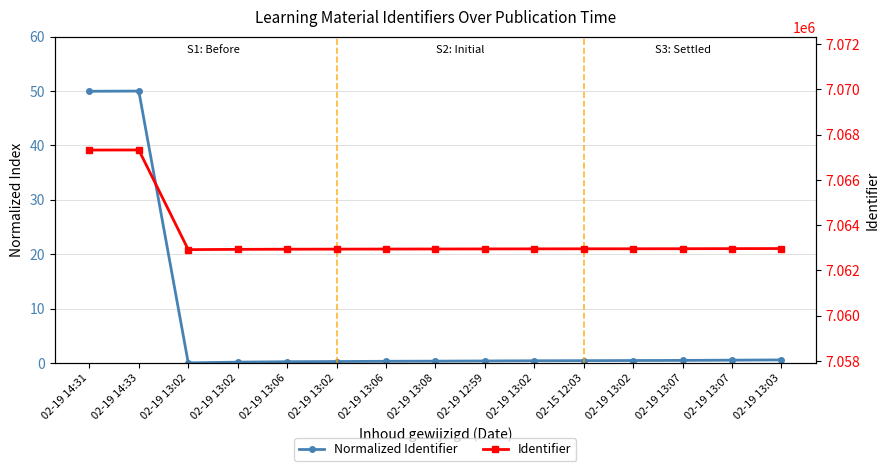

True or false: Normalized Identifier has a value of 0.0 at 02-19 13:02.

False